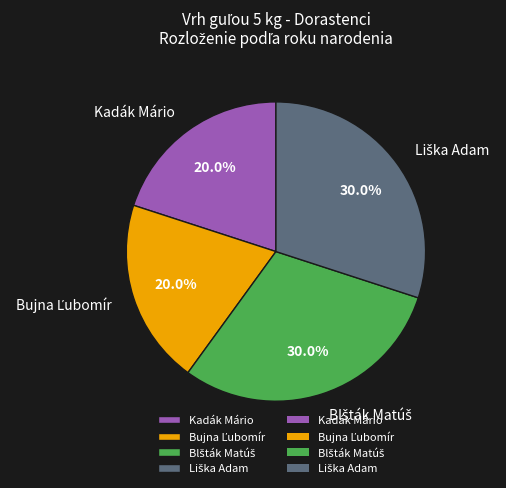

Is there any slice that represents more than half of the pie?

No